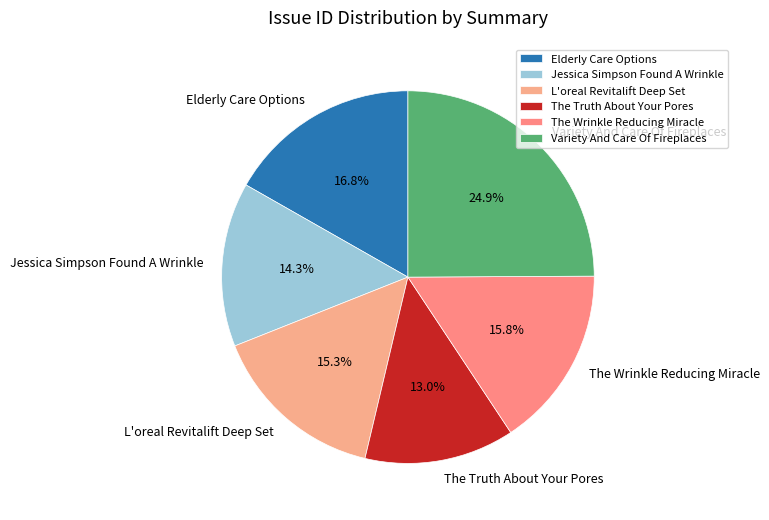

Is there any slice that represents more than half of the pie?

No